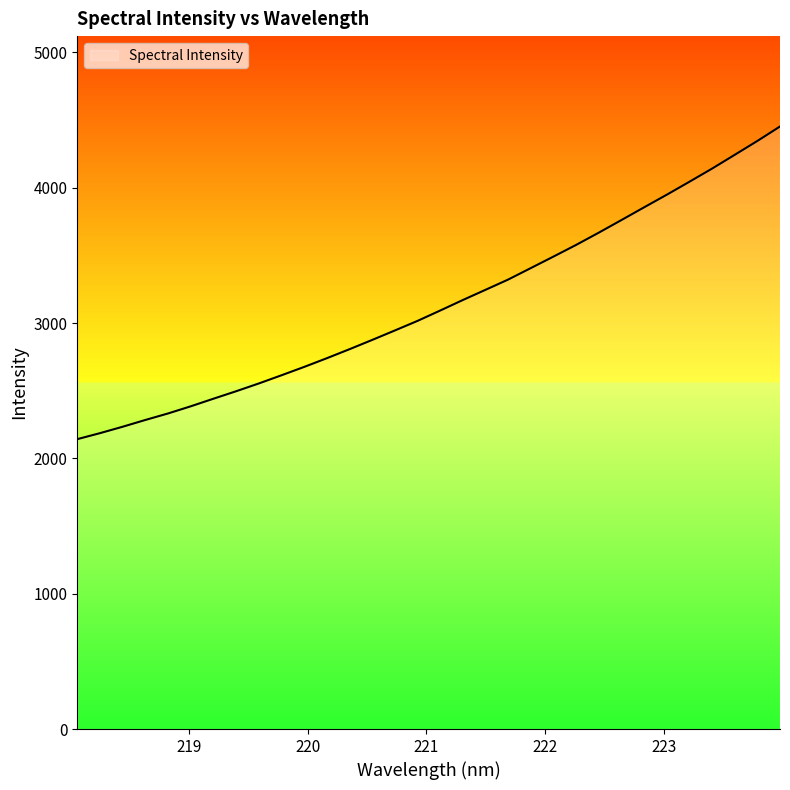

What is the minimum value shown in the chart?

2142.2